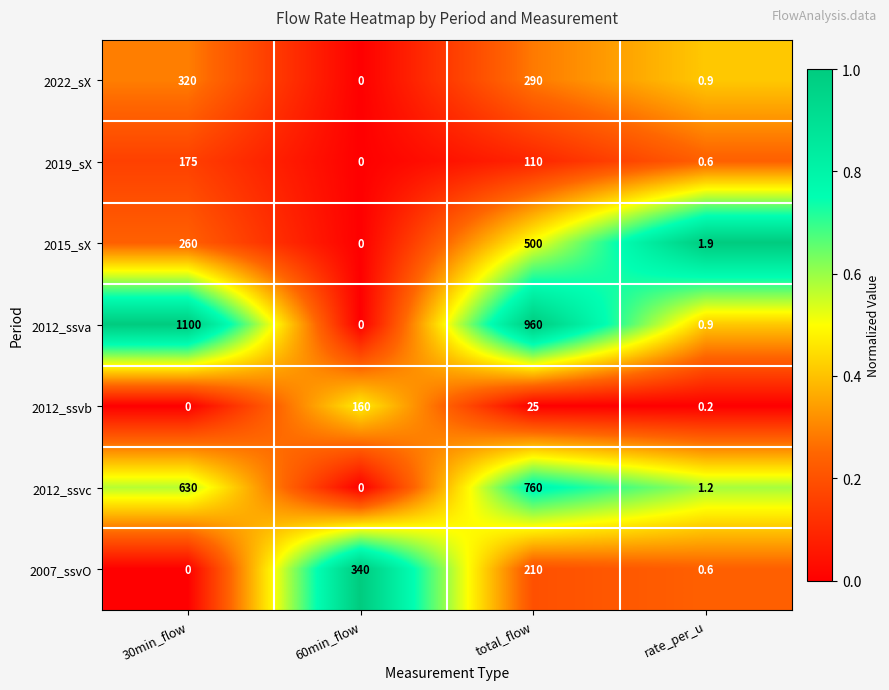

At which label does 2019_sX reach its peak?

30min_flow